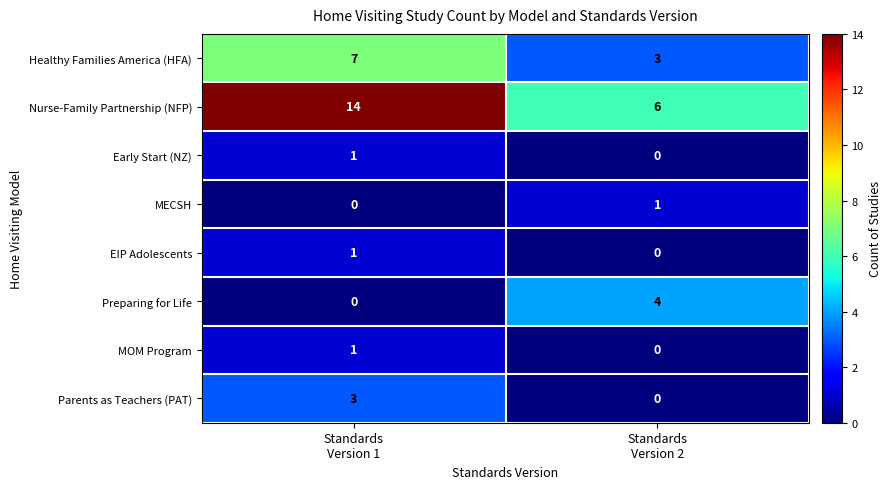

Which series has the largest range (max minus min)?

Nurse-Family Partnership (NFP)